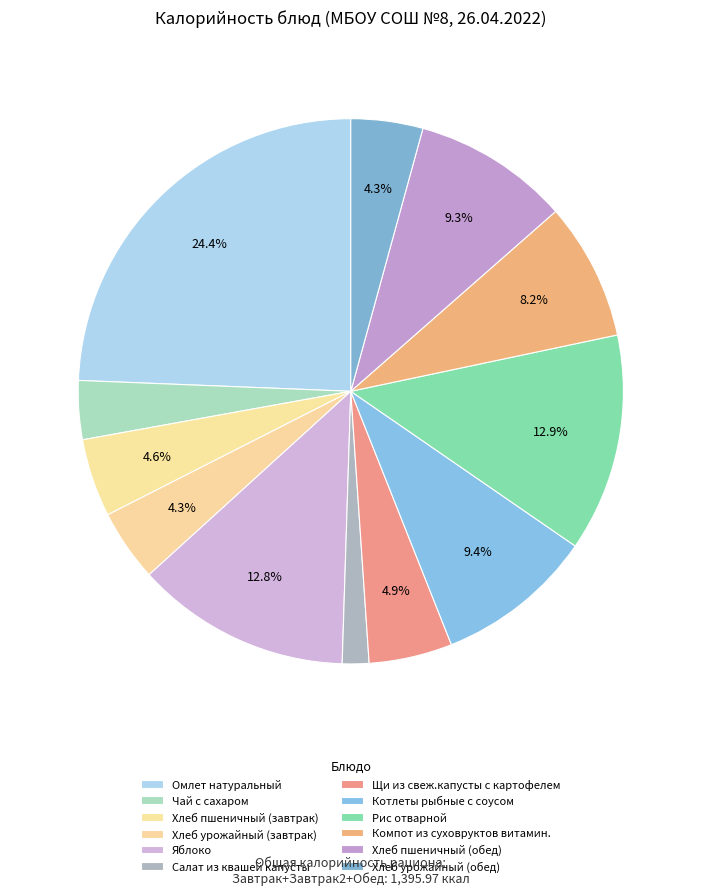

Do Салат из квашей капусты and Хлеб пшеничный (обед) together represent more than half of the pie?

No